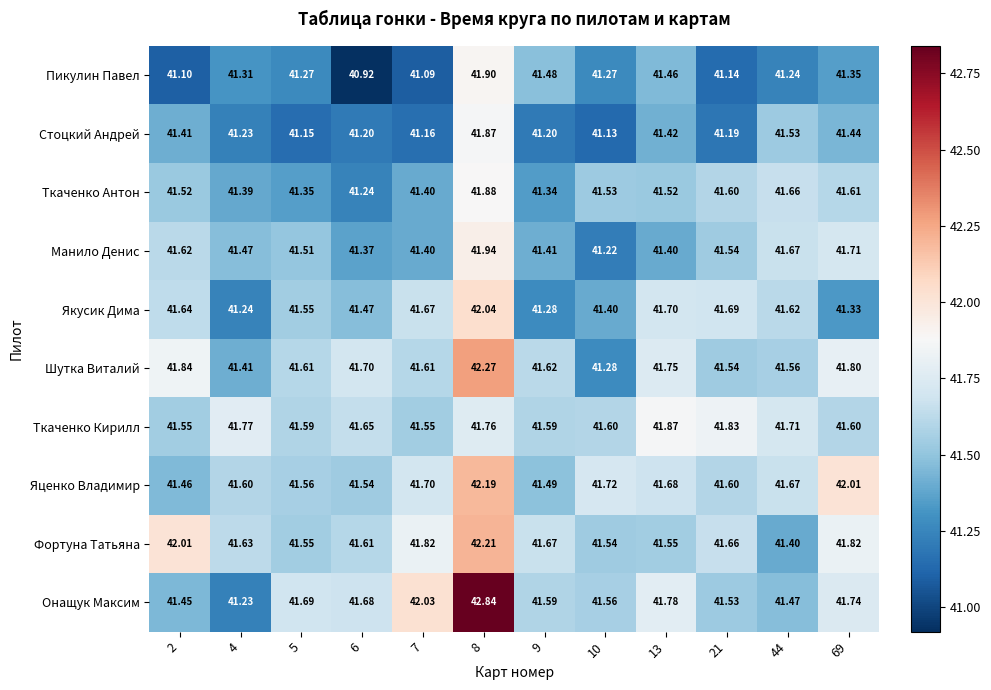

Which series changed the most between 9 and 44?

Якусик Дима